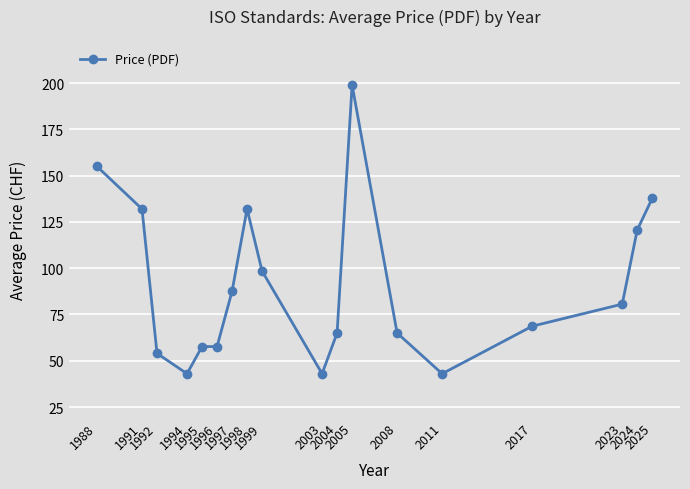

At which label is the value closest to 121?

2024